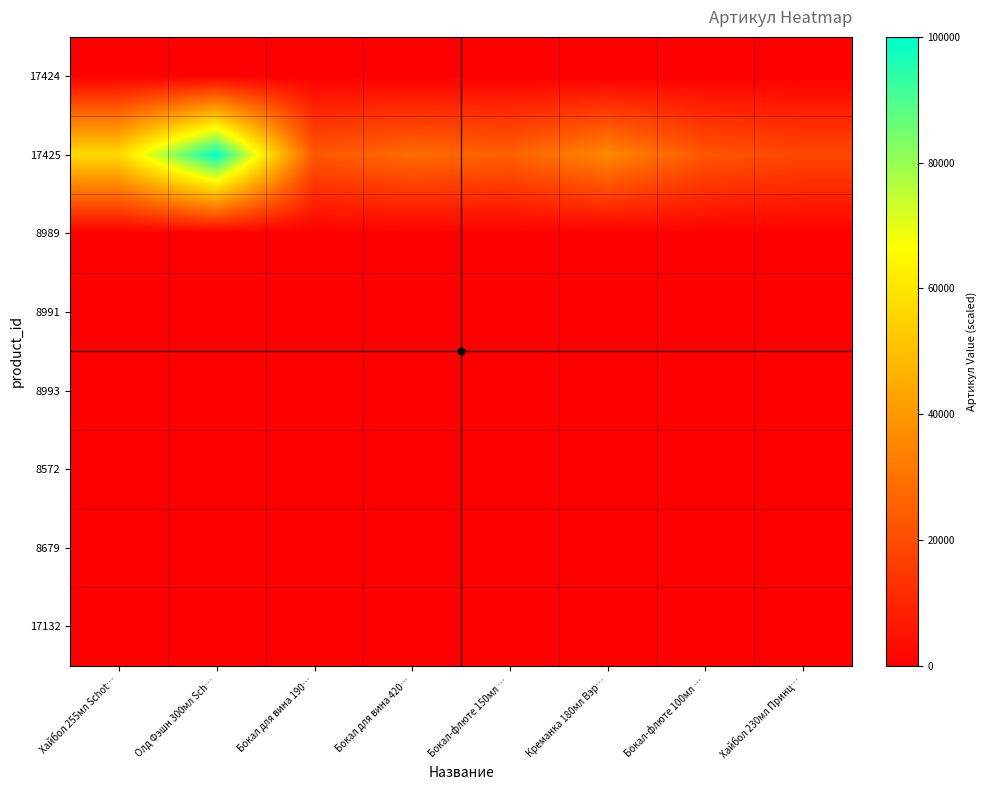

What is the difference between the highest and lowest values at Бокал для вина 190…?

22810.7